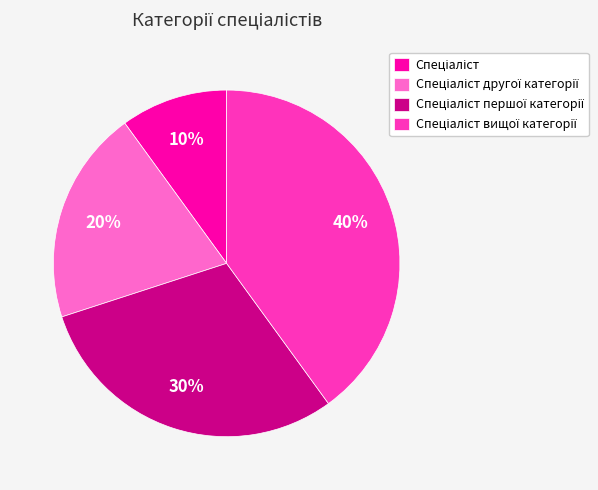

To the nearest percent, what is the average slice percentage?

25%